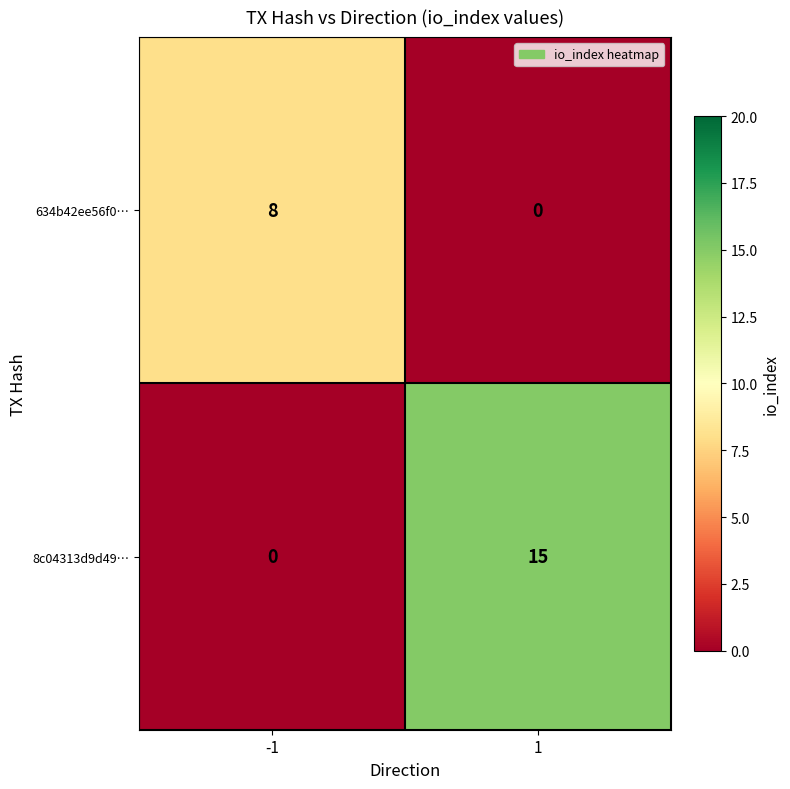

Is it true that 634b42ee56f0… equals 8 at -1?

True